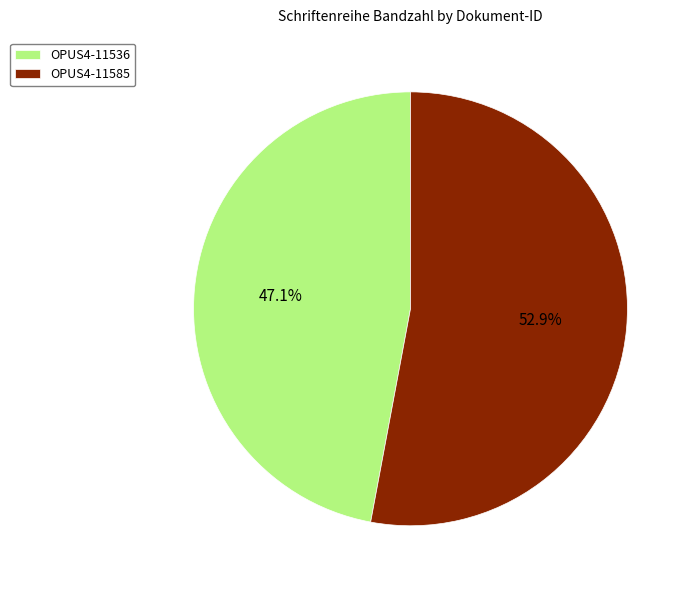

Is the sum of OPUS4-11536 and OPUS4-11585 greater than half?

Yes